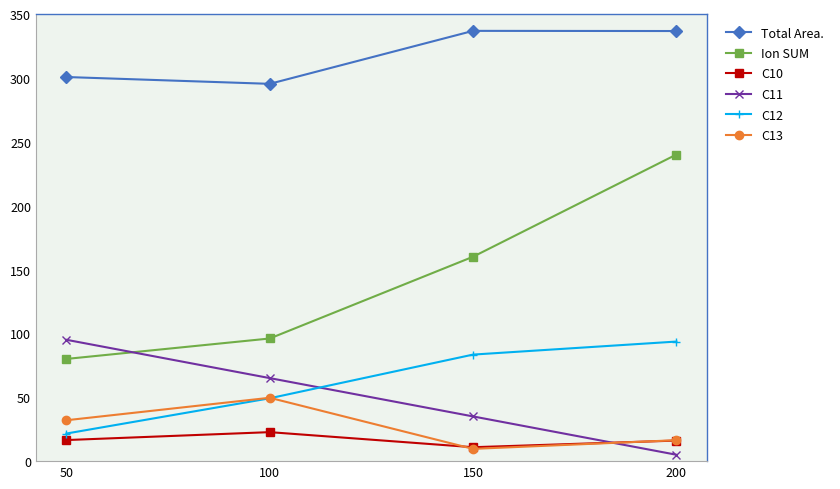

What is the sum of the Total Area. values at 50 and 100?

596.0